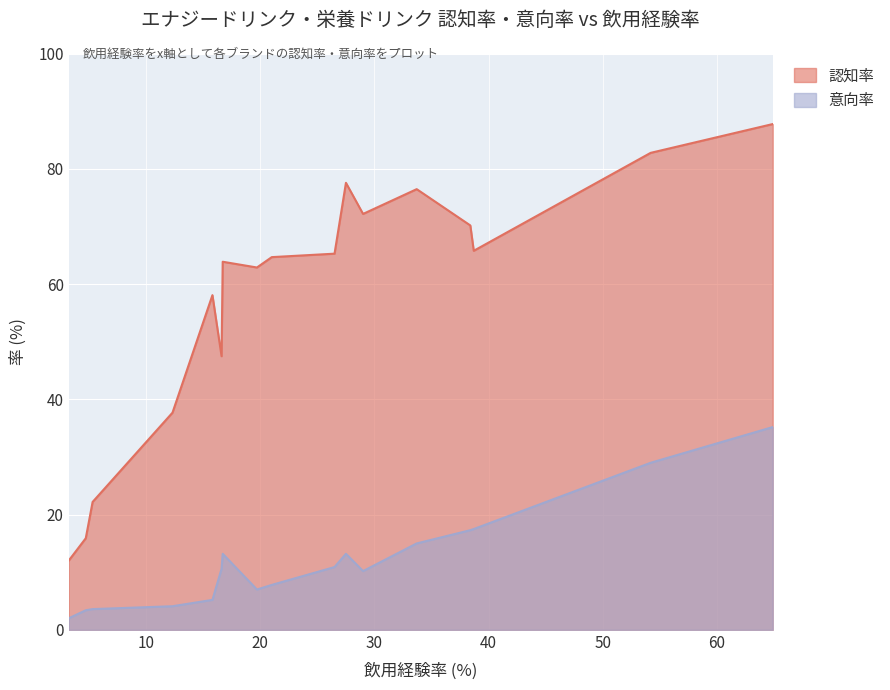

What is the smallest value displayed?

2.0